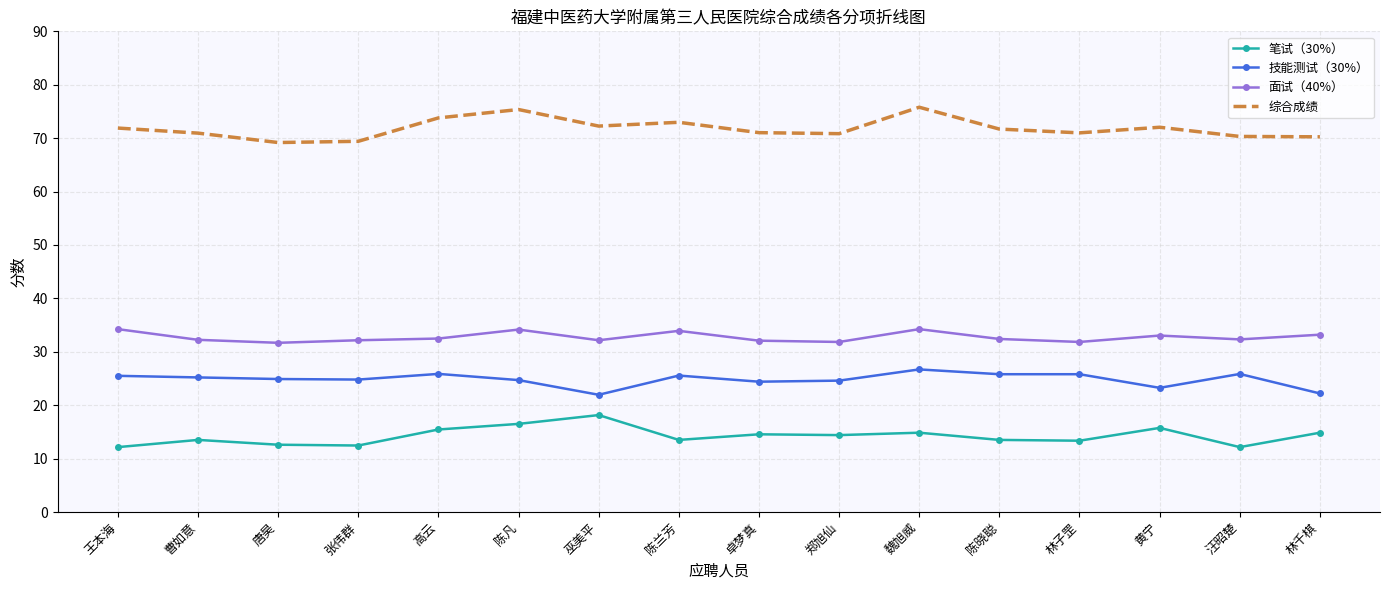

What position from the right is 林子罡?

4